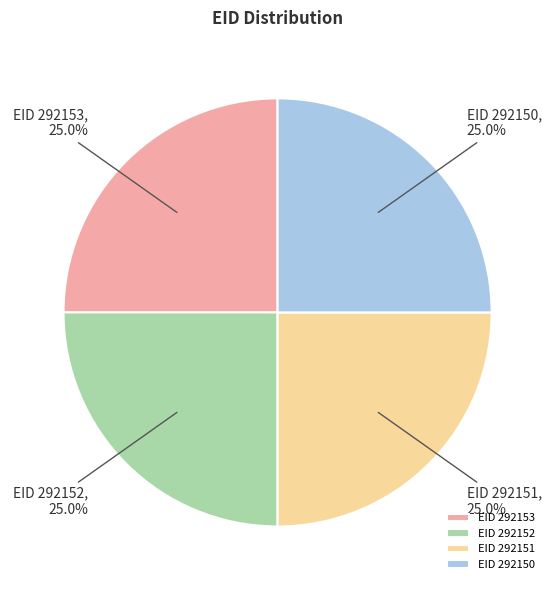

What portion of the pie excludes EID 292152?

75.0%